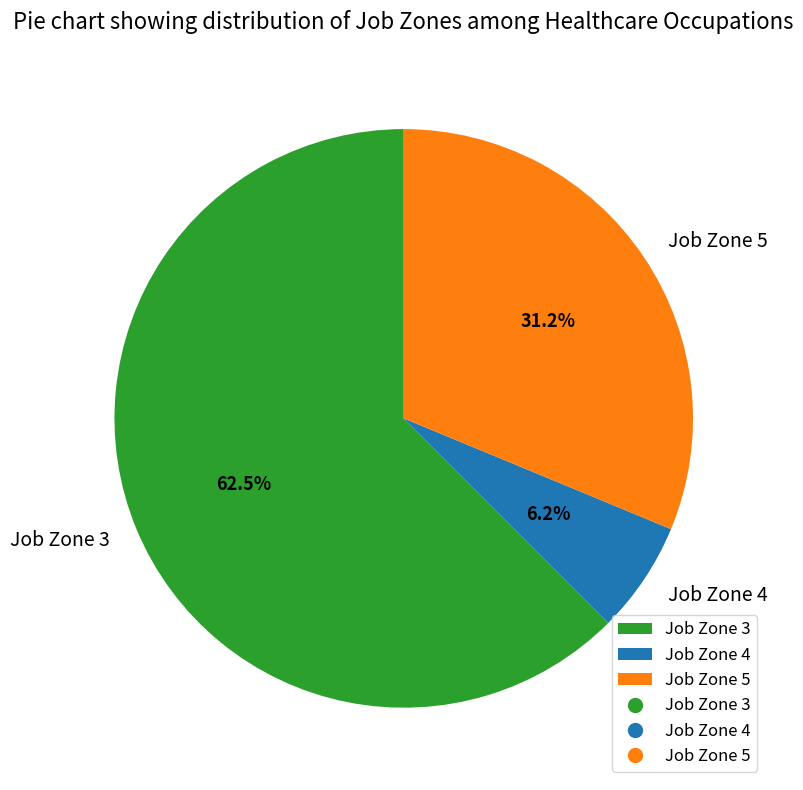

Is the sum of Job Zone 5 and Job Zone 3 greater than half?

Yes